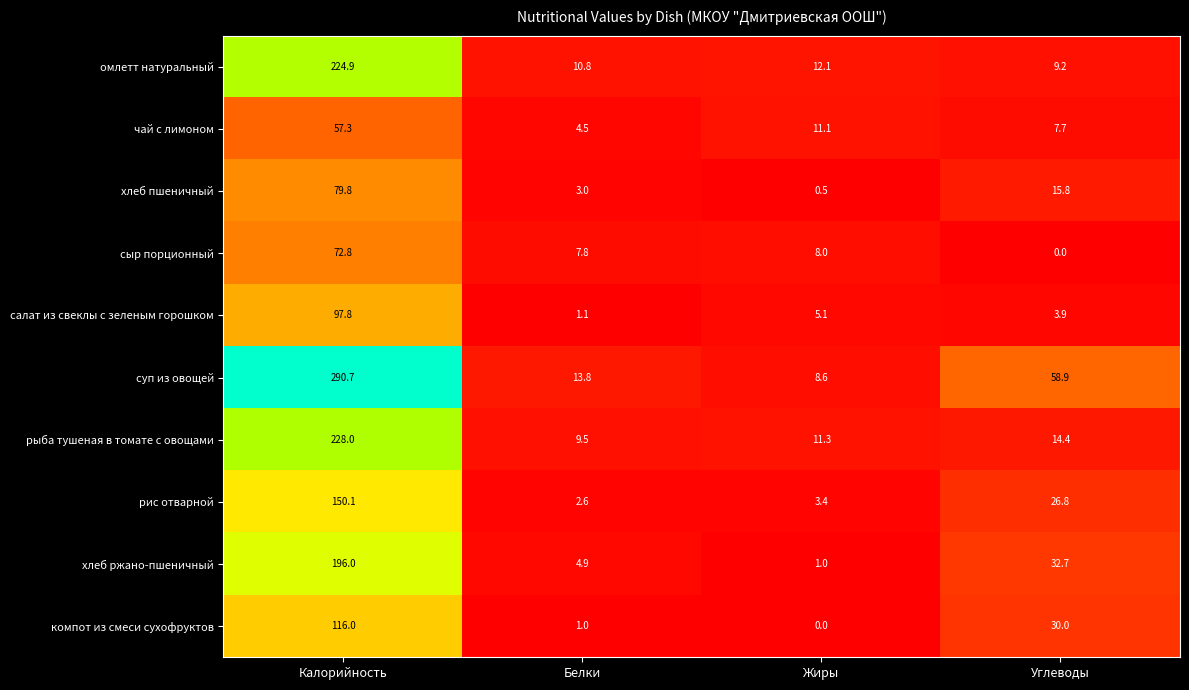

Rank the series by their maximum value, from lowest to highest.

чай с лимоном, сыр порционный, хлеб пшеничный, салат из свеклы с зеленым горошком, компот из смеси сухофруктов, рис отварной, хлеб ржано-пшеничный, омлетт натуральный, рыба тушеная в томате с овощами, суп из овощей